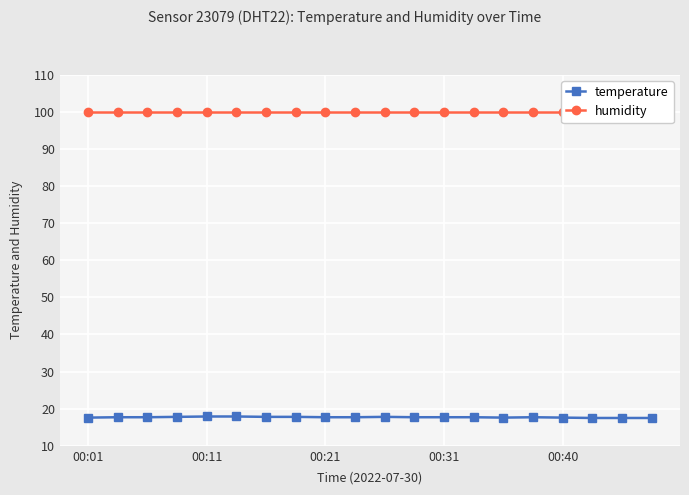

True or false: temperature has a value of 28.8 at 00:11.

False